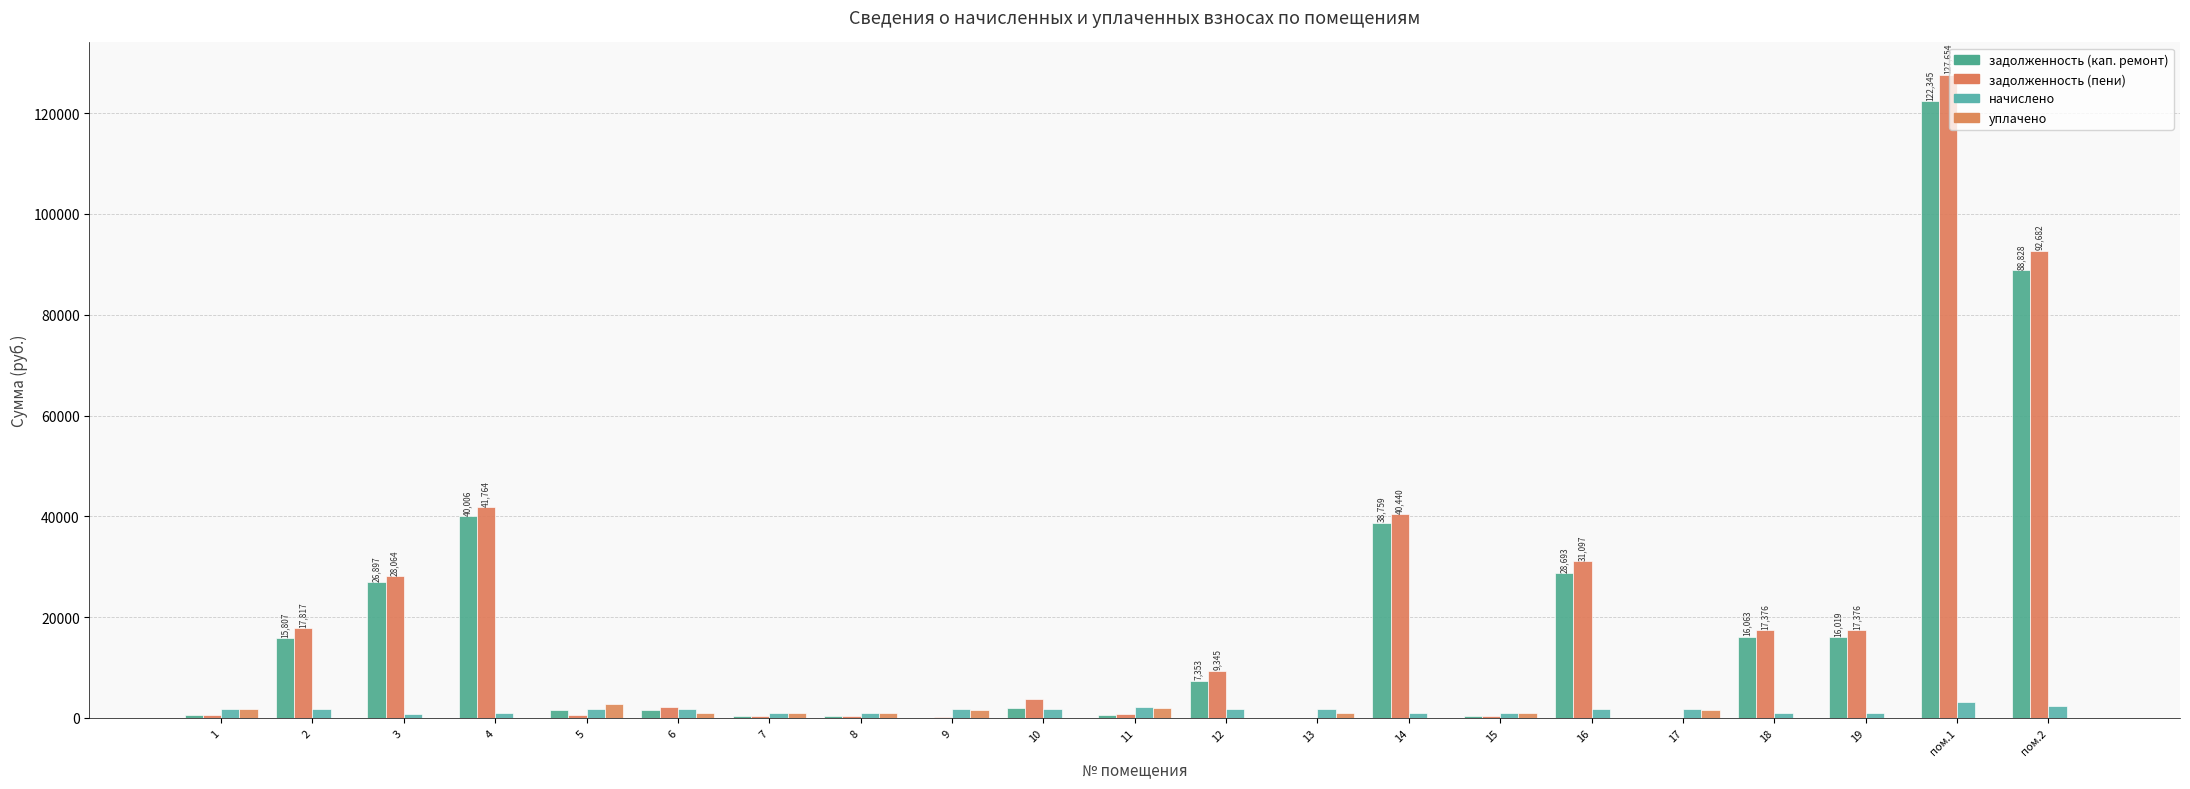

How many data points does each series have?

21